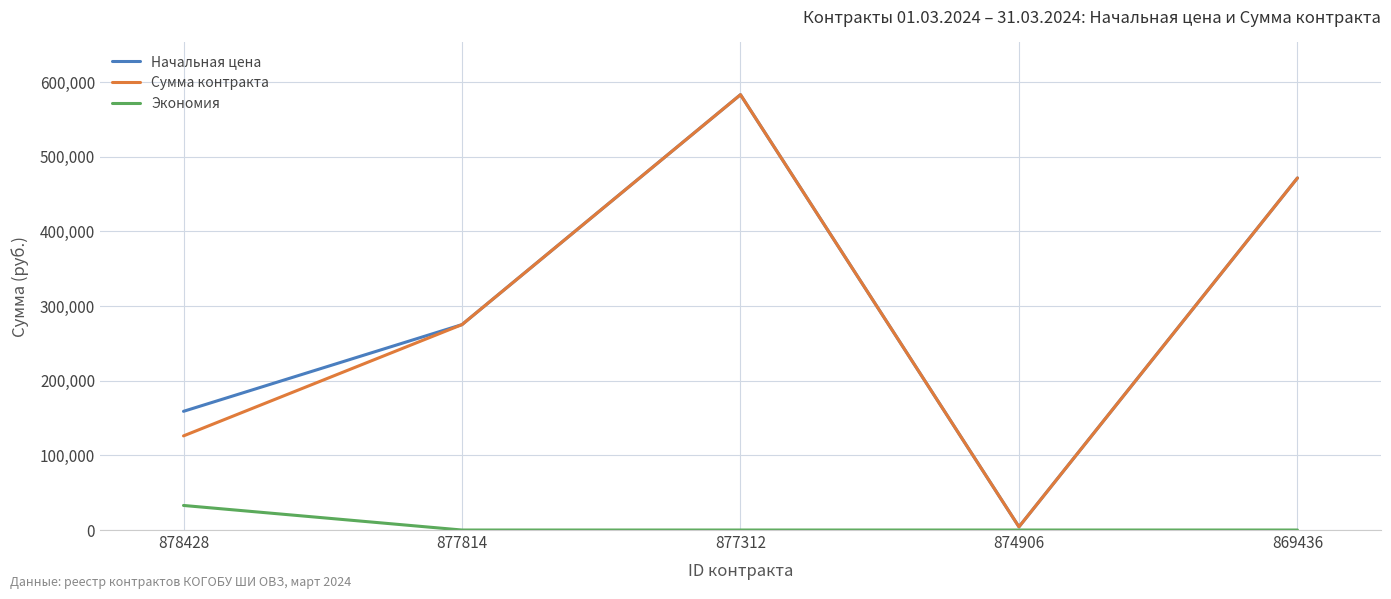

True or false: Экономия has more than 1 points higher than both neighbors.

False